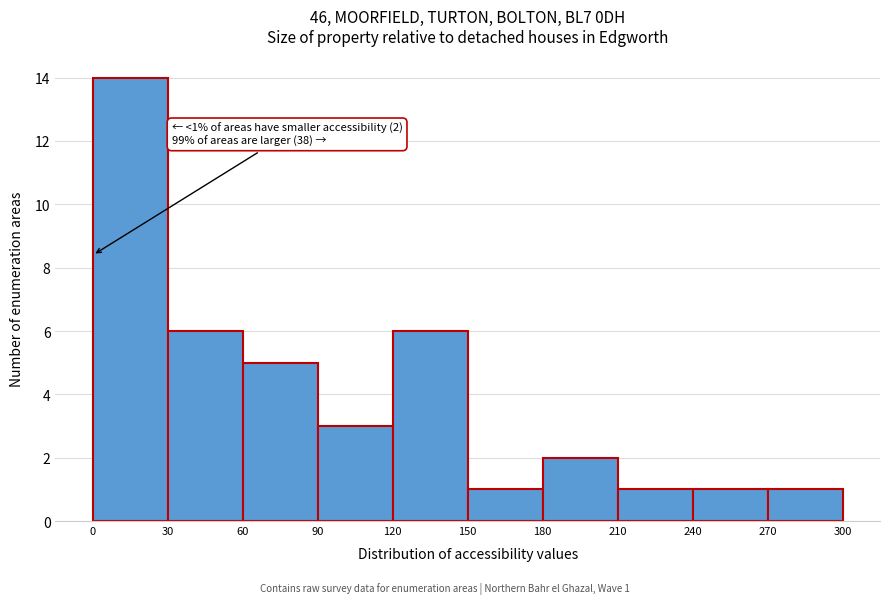

Which range on the x-axis has the tallest bar?

0 to 30